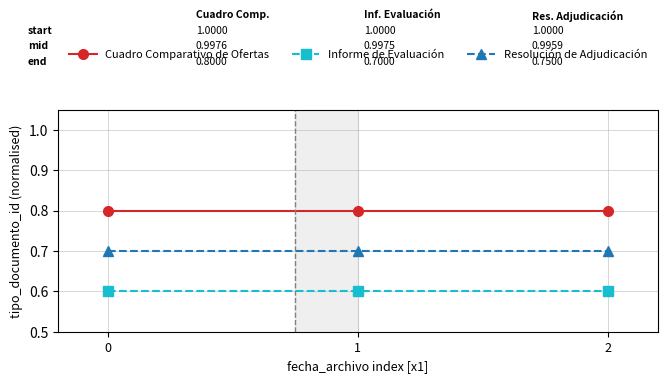

True or false: Informe de Evaluación has a value of 0.6 at 1.

True